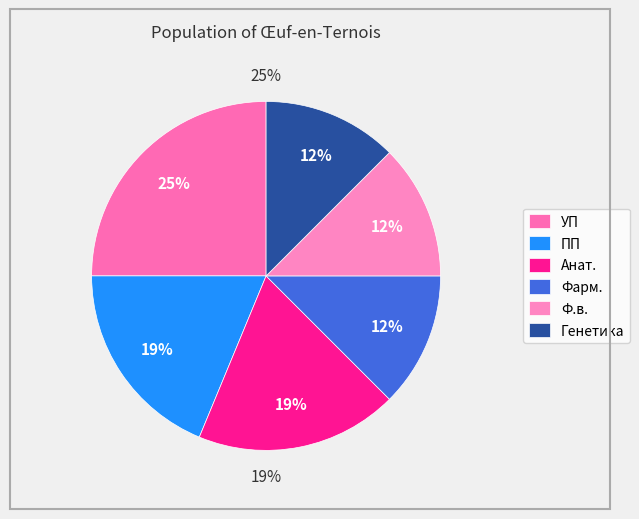

Is it true that УП is 25% of the pie?

True